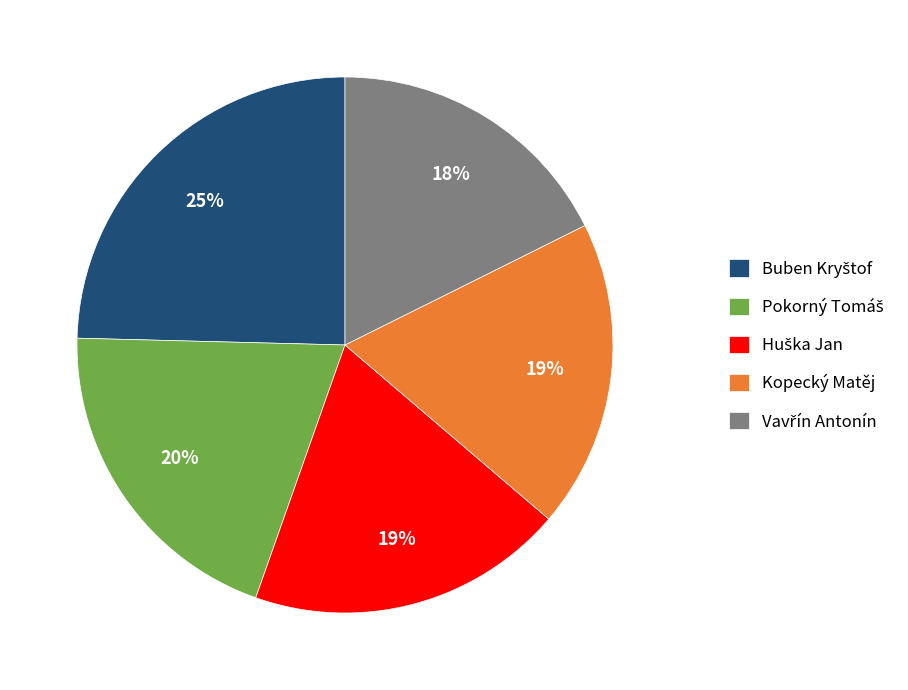

How many slices are in this pie chart?

5